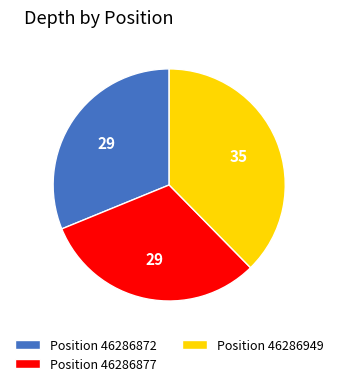

Approximately how many times larger is the value at Position 46286877 compared to Position 46286872?

1.0